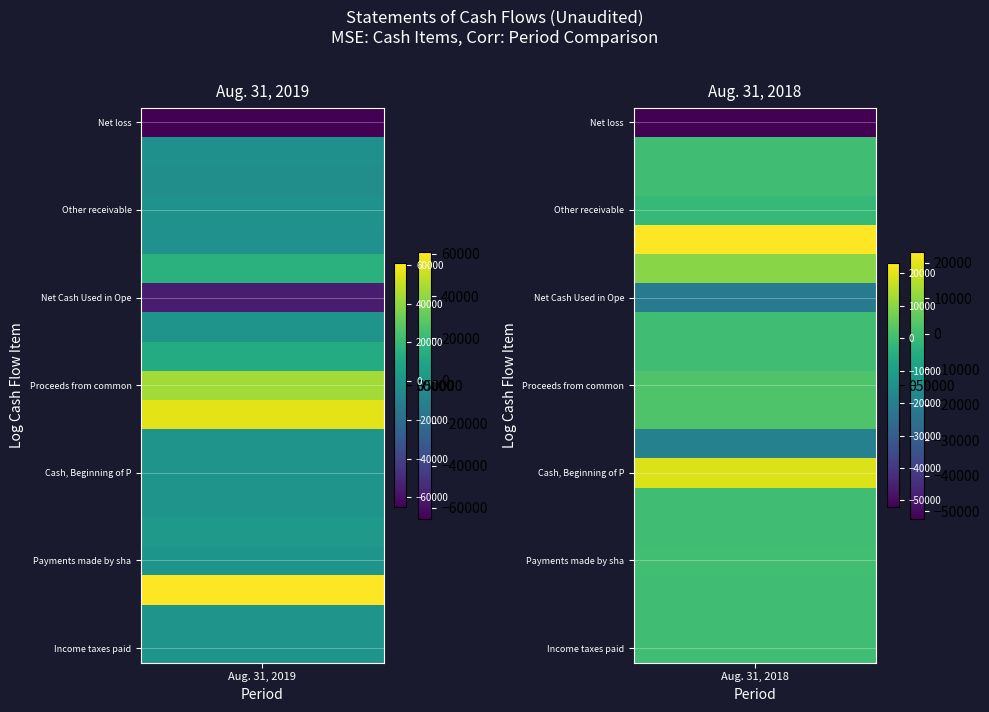

Is it true that Proceeds from common stock subscriptions equals 2282 at Aug. 31, 2018?

True